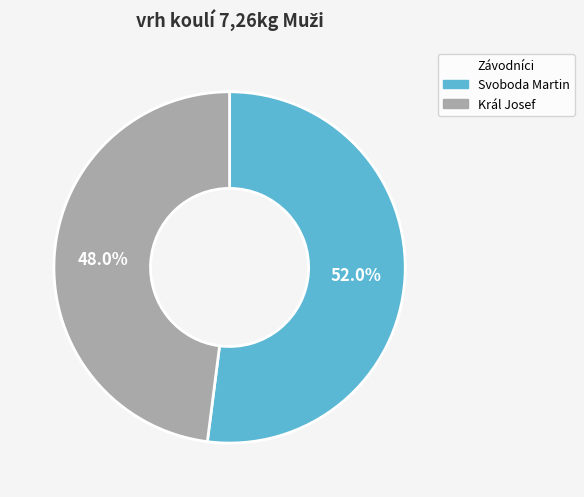

To the nearest percent, what percentage of the pie is Svoboda Martin?

52%